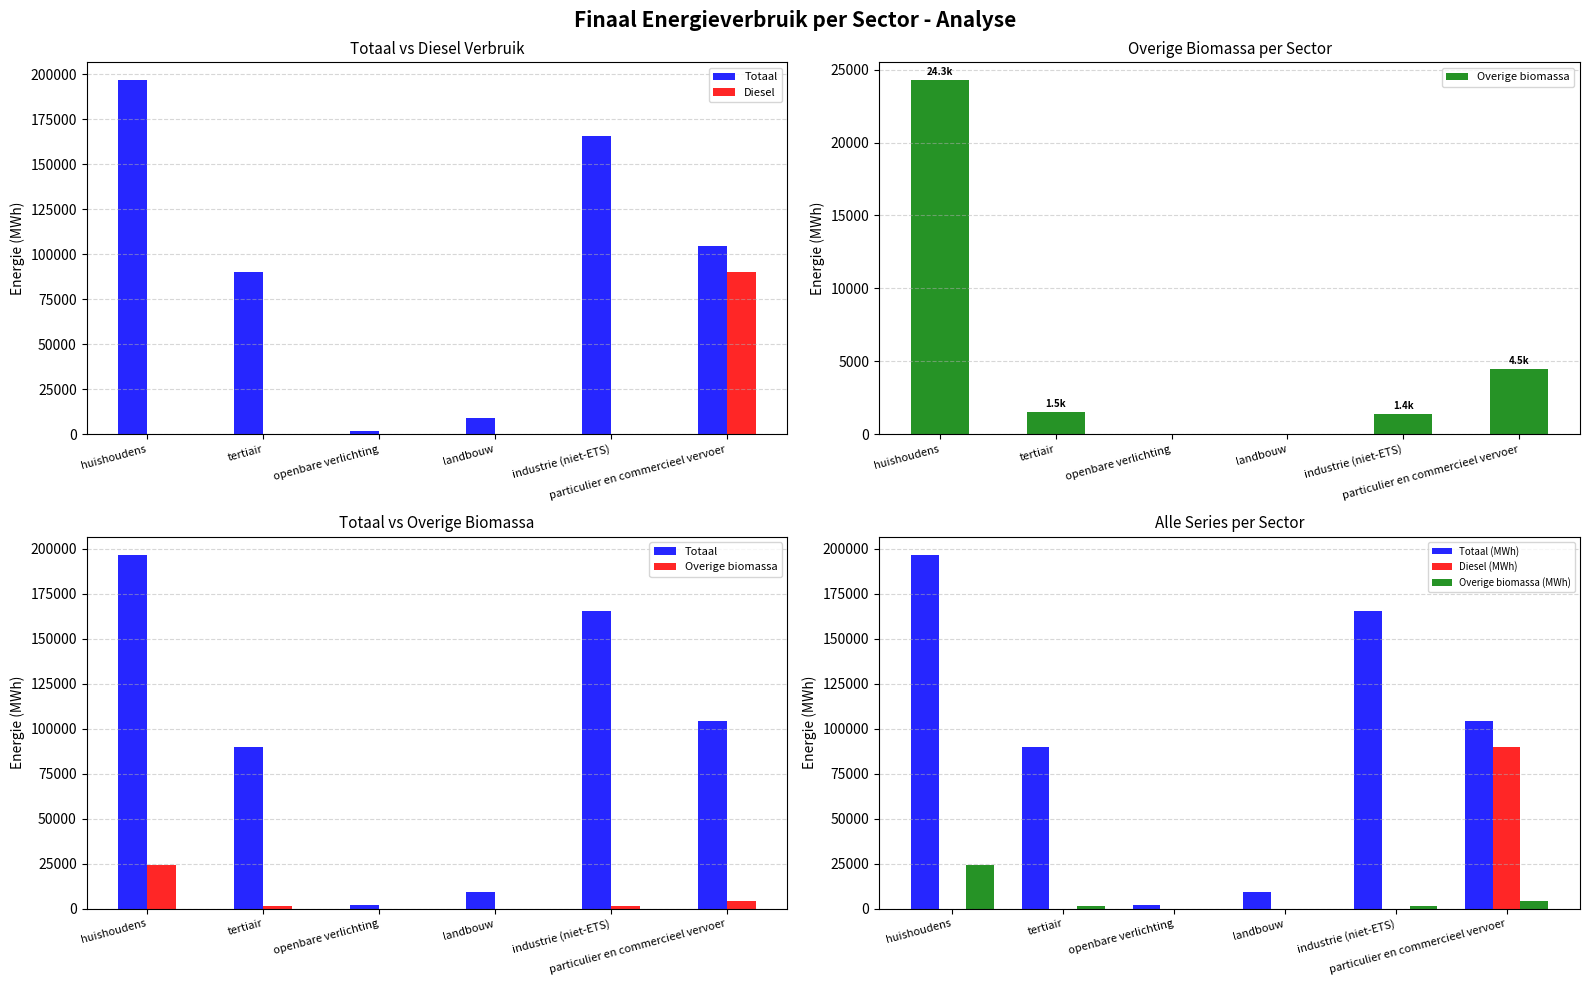

What is the label of the 2nd bar from the right?

industrie (niet-ETS)